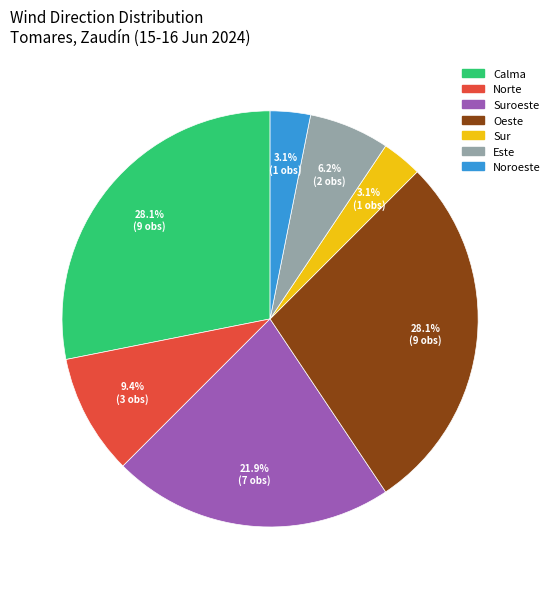

Is there any slice that represents more than half of the pie?

No